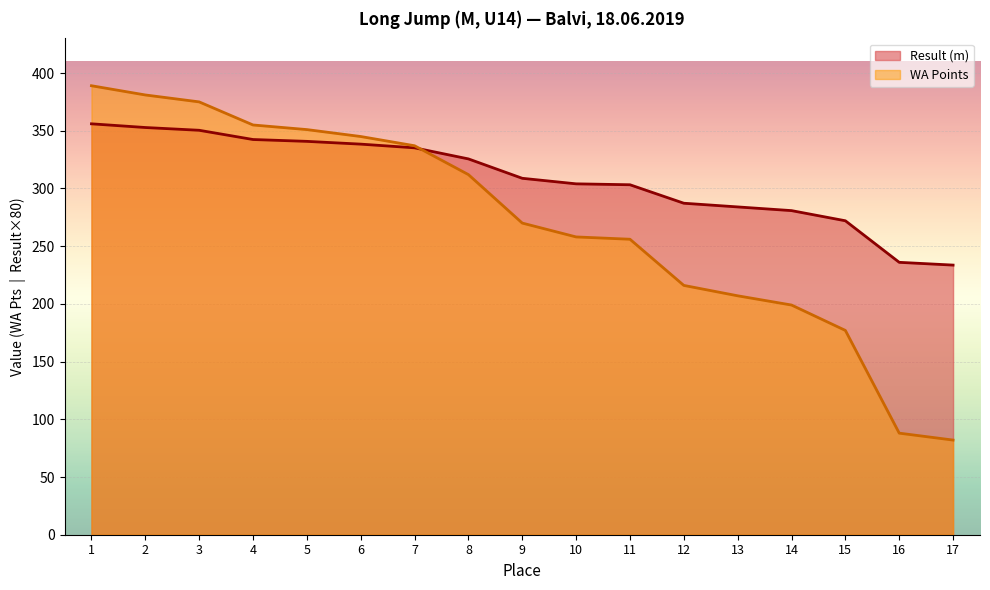

At which label does Result (m) reach its minimum?

17